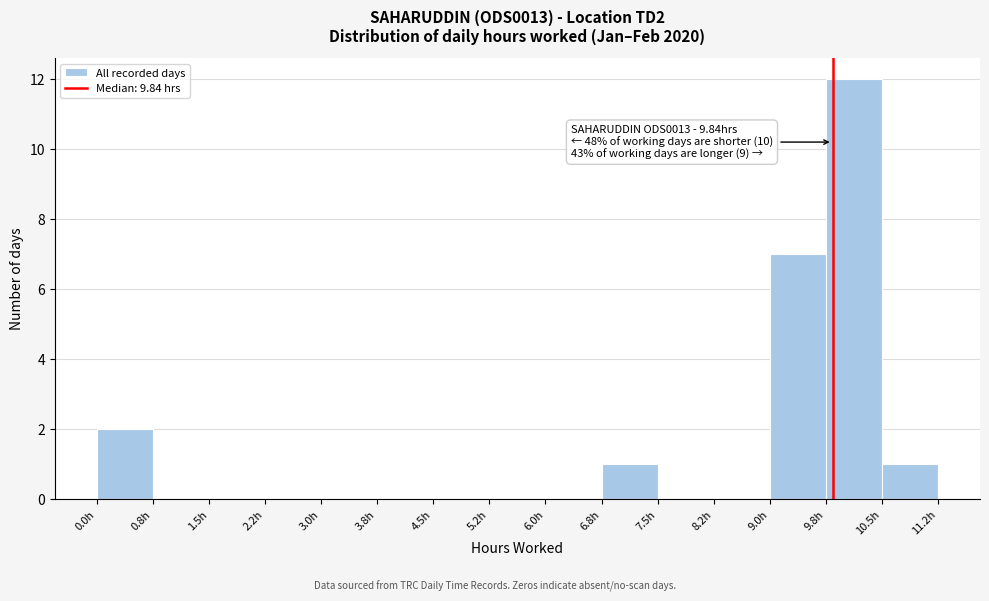

Over which range of the x-axis is the bar tallest?

9.75 to 10.50